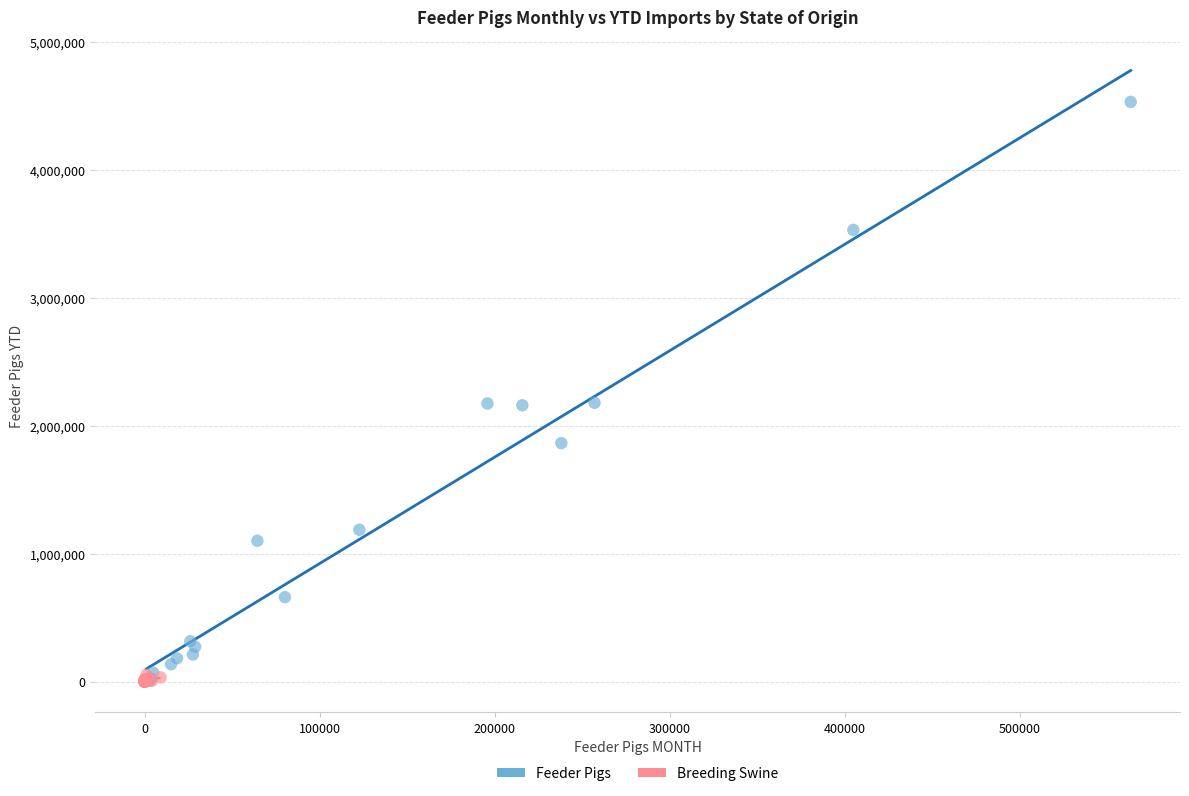

Which series has the widest spread of Y values?

Feeder Pigs